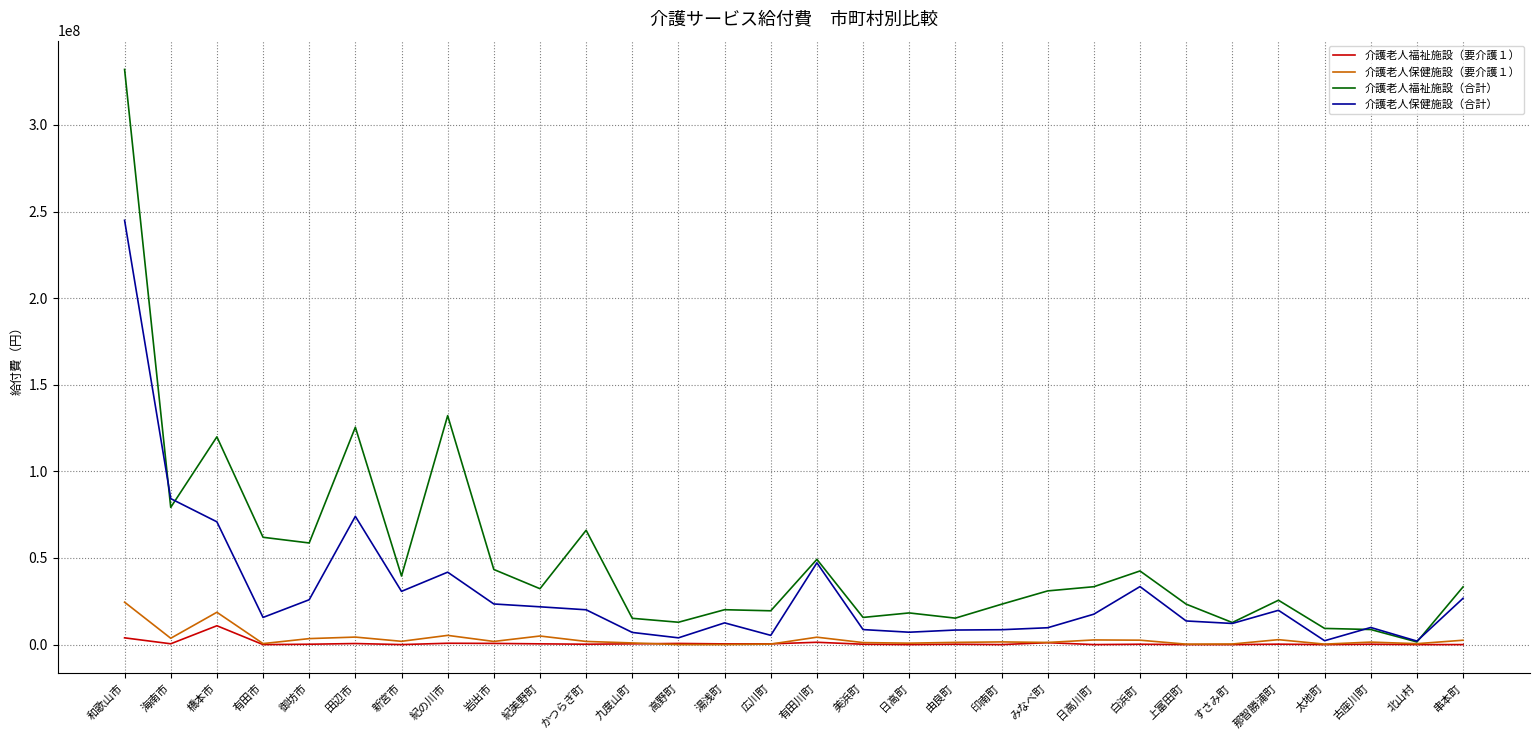

At which category does the chart reach its peak across all series?

和歌山市